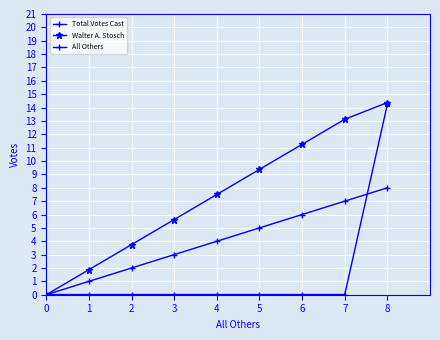

Is it true that All Others equals 0.0 at 0?

True